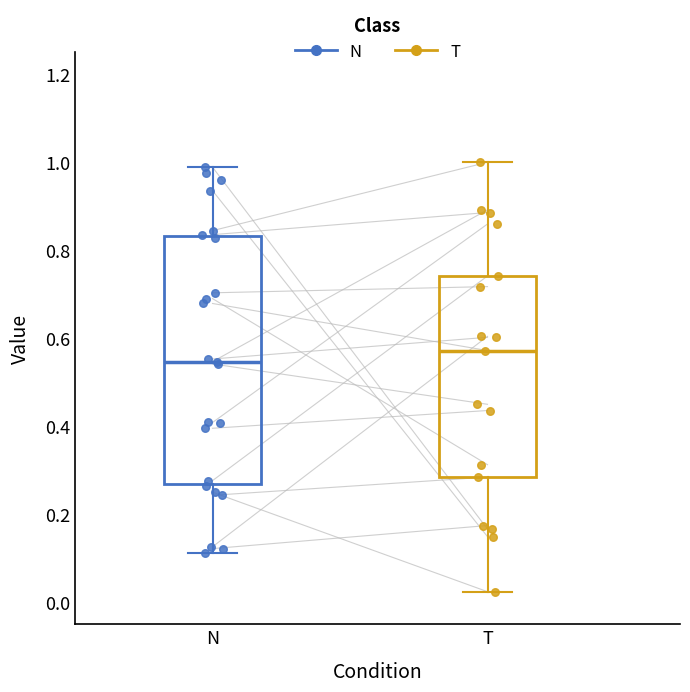

Comparing the boxes themselves (not the whiskers), which one is the tallest?

N